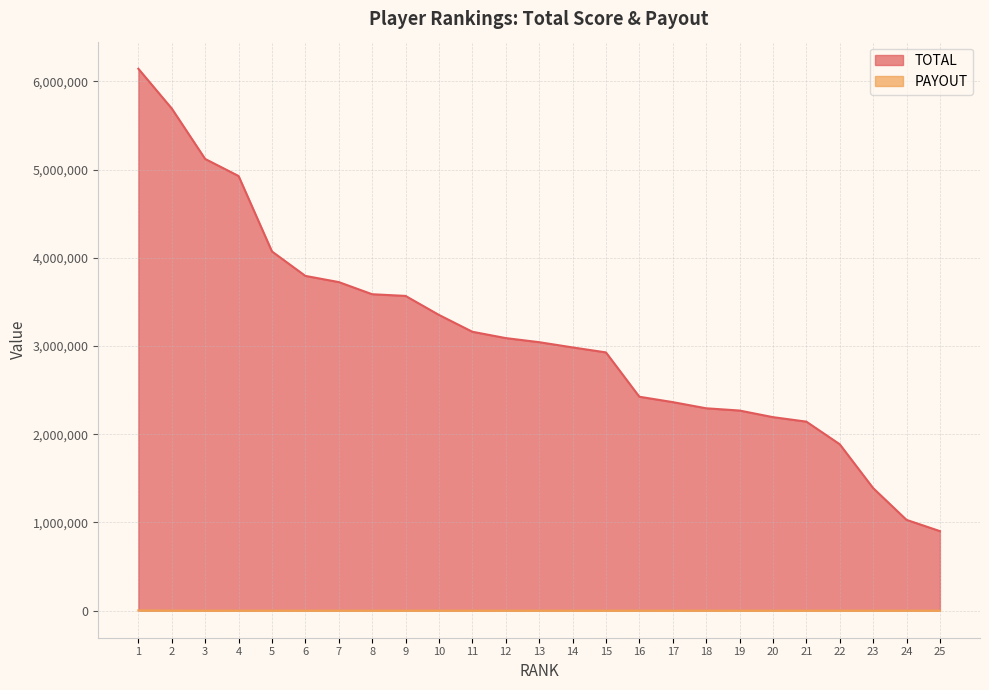

Does the chart have visible grid lines?

Yes